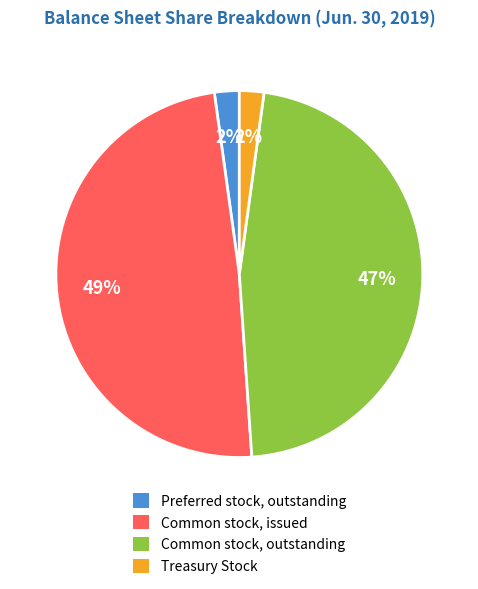

Which slice is the largest?

Common stock, issued